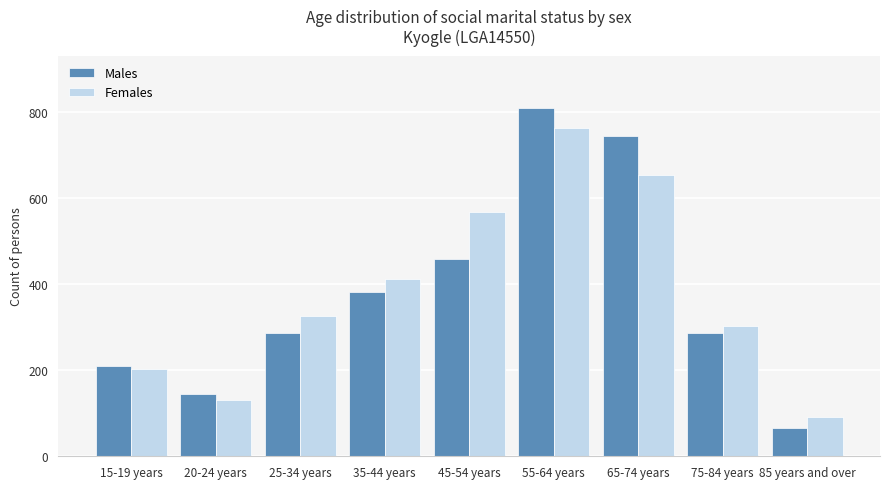

The value of Males at 75-84 years is 286. True or false?

True